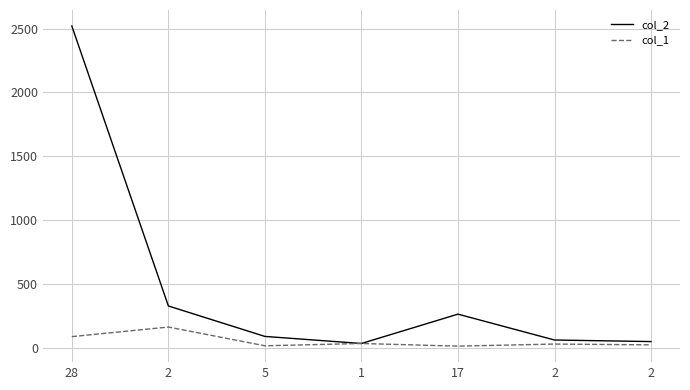

Does the chart have visible grid lines?

Yes